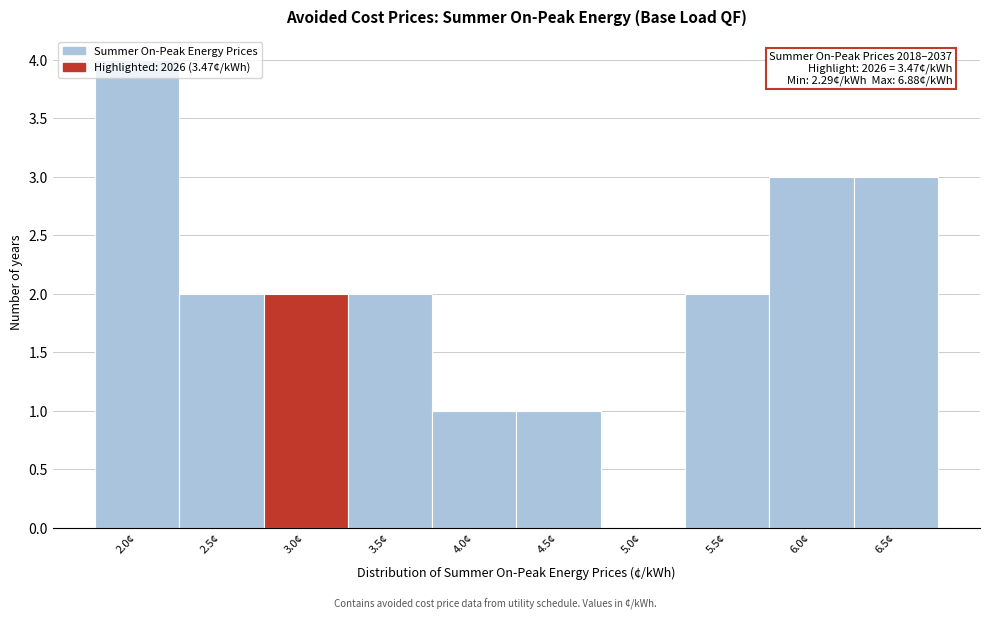

What is the greatest value displayed?

4